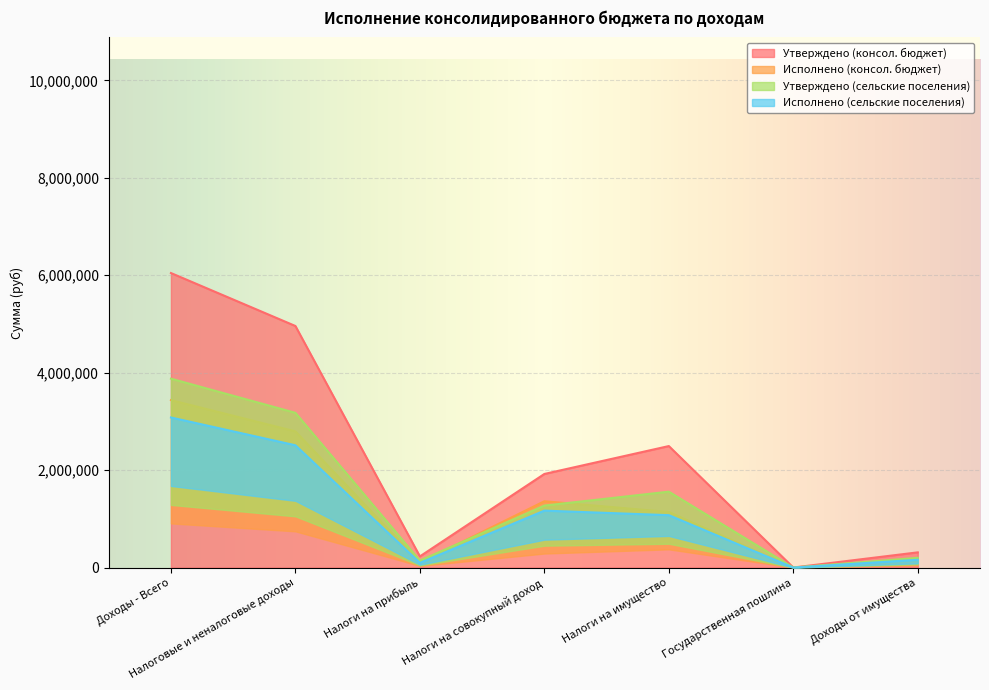

What is the minimum value shown in the chart?

510.4